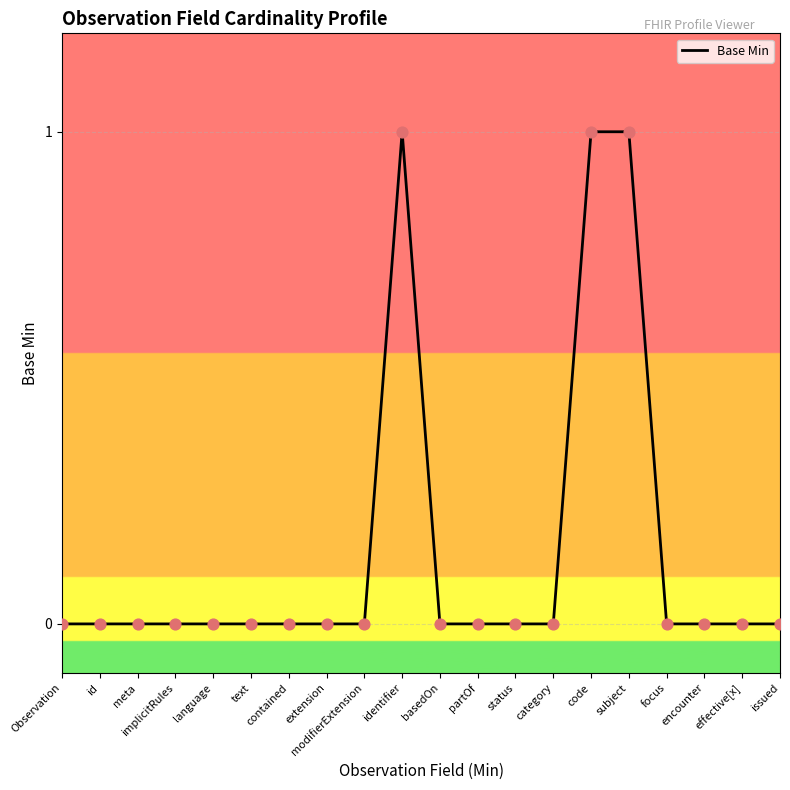

Between Observation and identifier, which is larger?

identifier